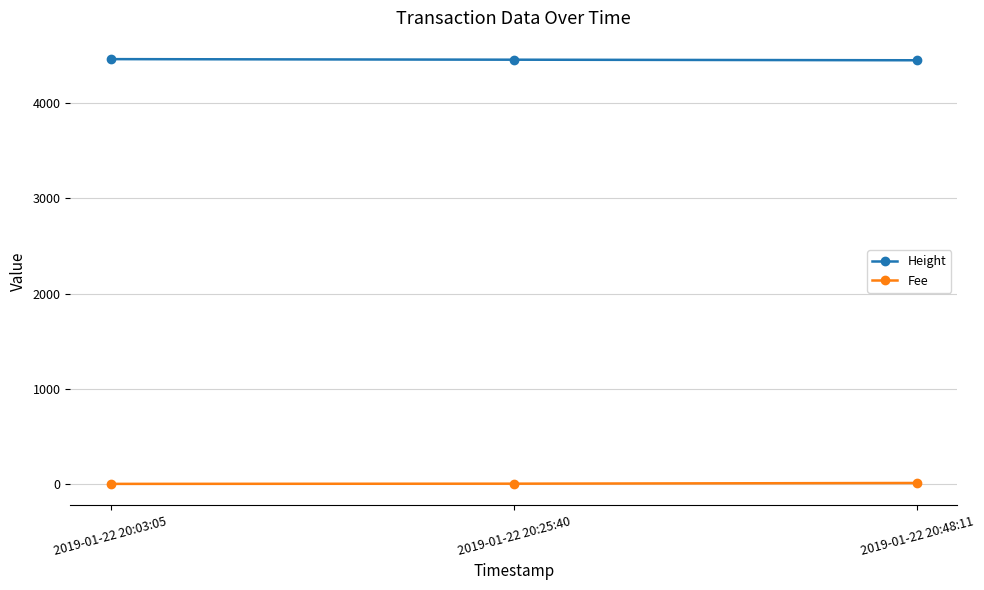

What is the difference between the Fee values at 2019-01-22 20:48:11 and 2019-01-22 20:03:05?

9.4